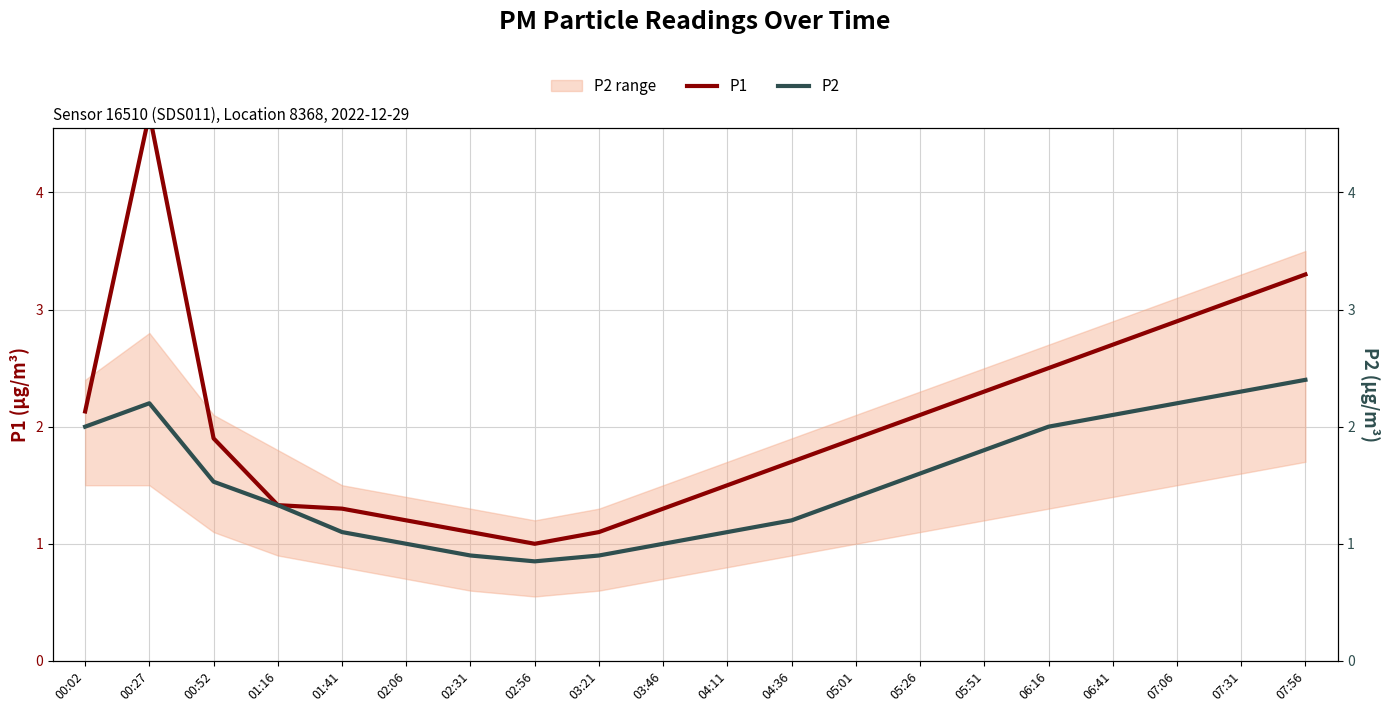

At which category does the chart reach its minimum across all series?

02:56